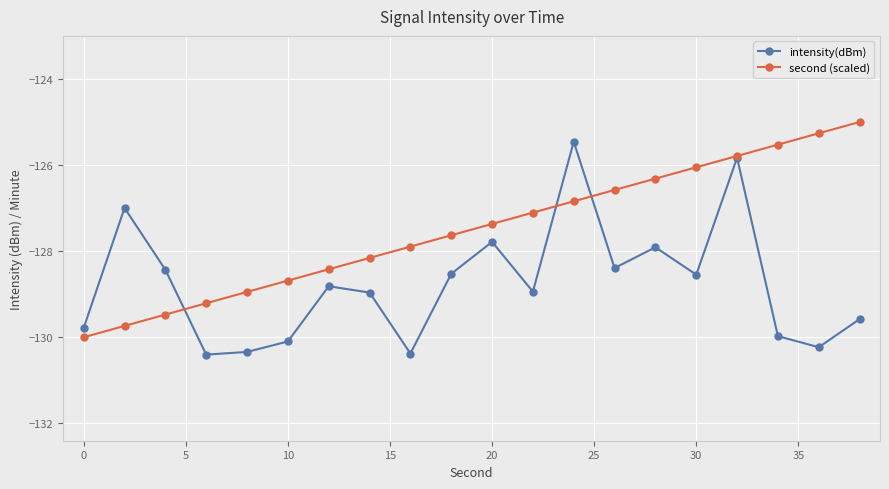

True or false: second (scaled) has more than 1 interior local peaks.

False